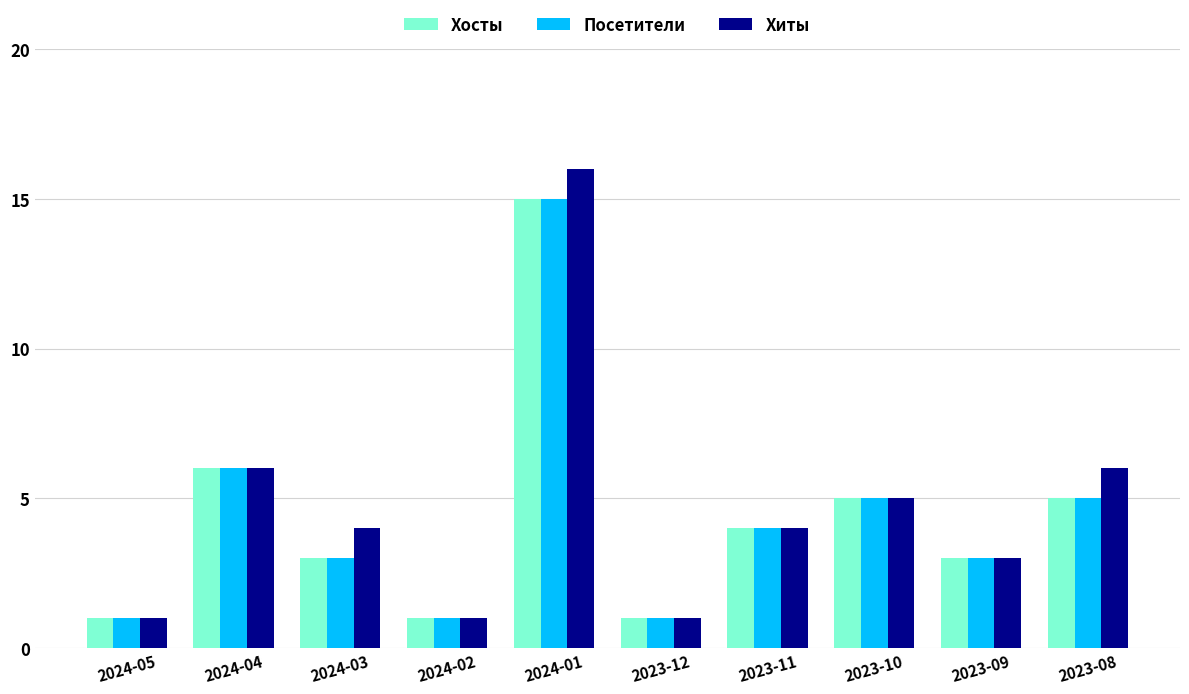

What is the difference between the maximum and minimum values in the Посетители series?

14